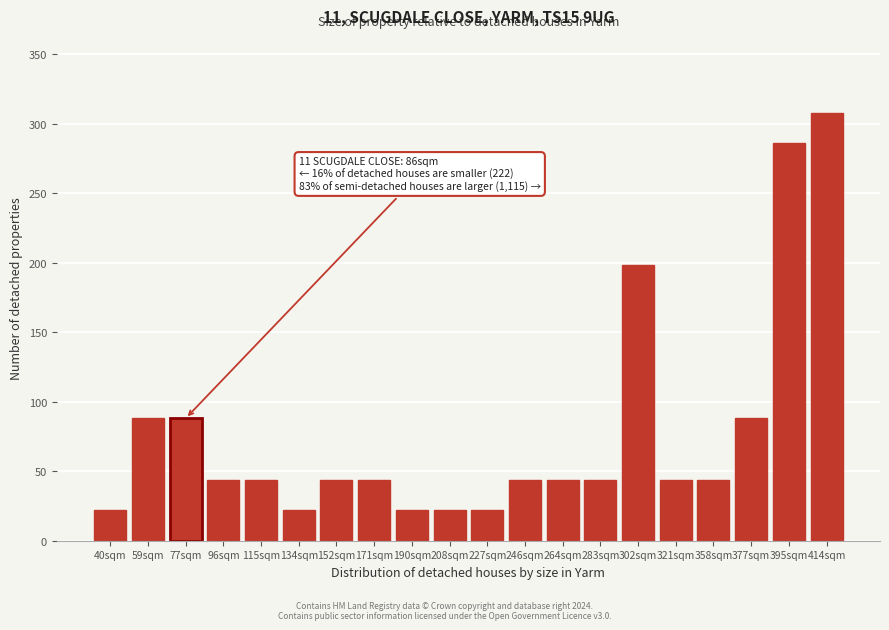

Reading left to right, list all the values displayed in this chart.

22	88	88	44	44	22	44	44	22	22	22	44	44	44	198	44	44	88	286	308